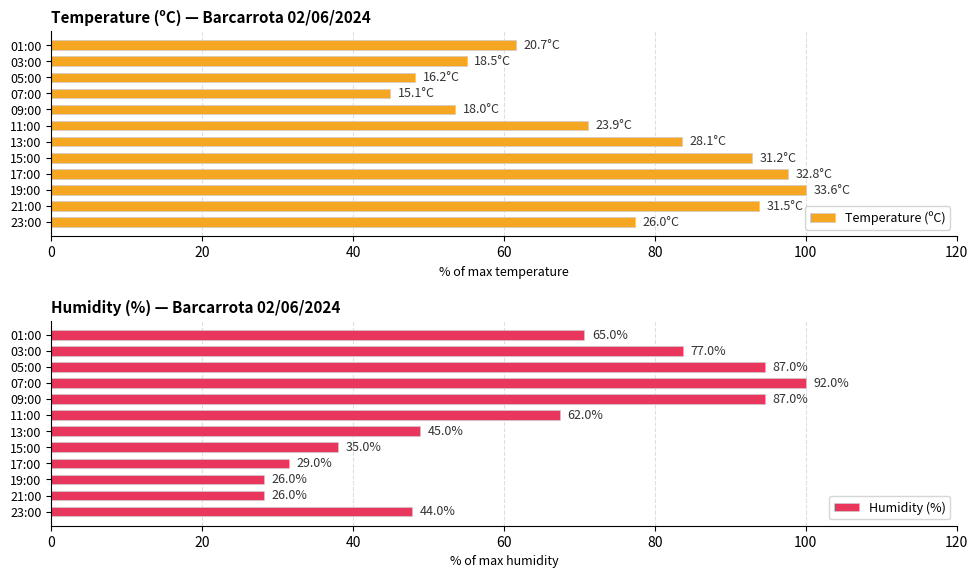

Which series has the widest spread of values?

Humidity (%)